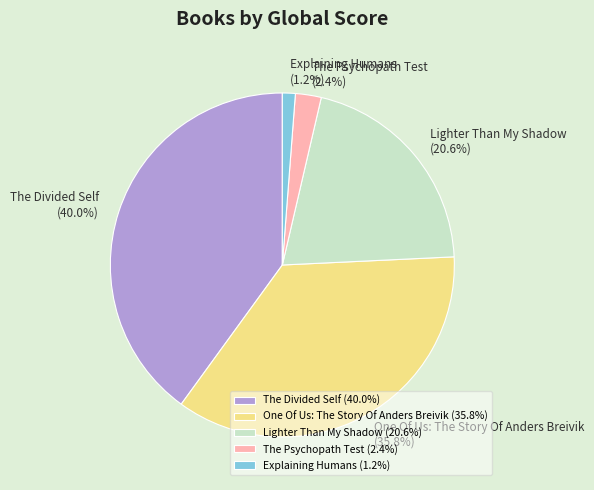

To the nearest percent, what is the average slice percentage?

20%